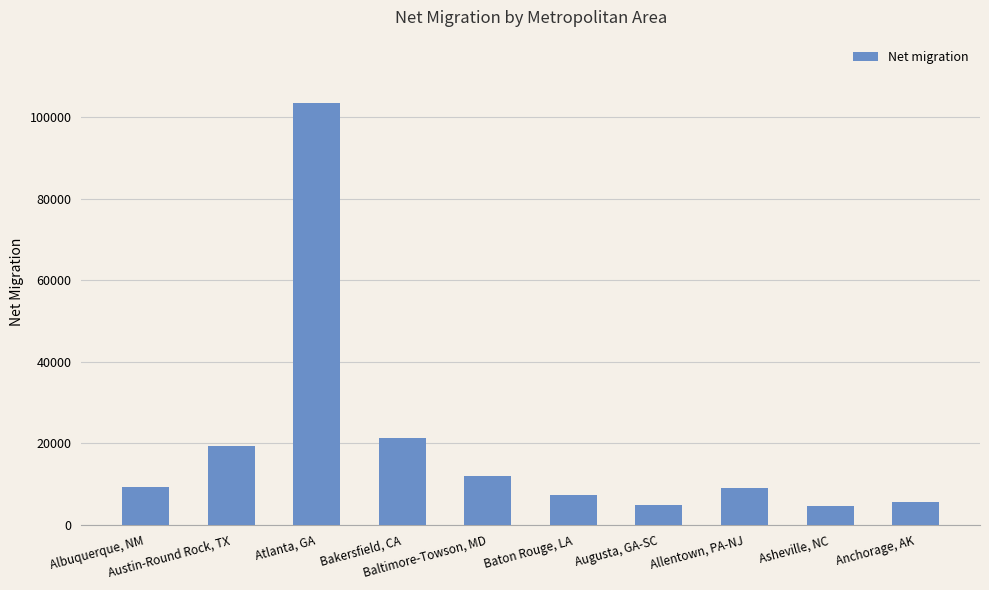

List the labels in order of value, largest first.

Atlanta, GA, Bakersfield, CA, Austin-Round Rock, TX, Baltimore-Towson, MD, Albuquerque, NM, Allentown, PA-NJ, Baton Rouge, LA, Anchorage, AK, Augusta, GA-SC, Asheville, NC